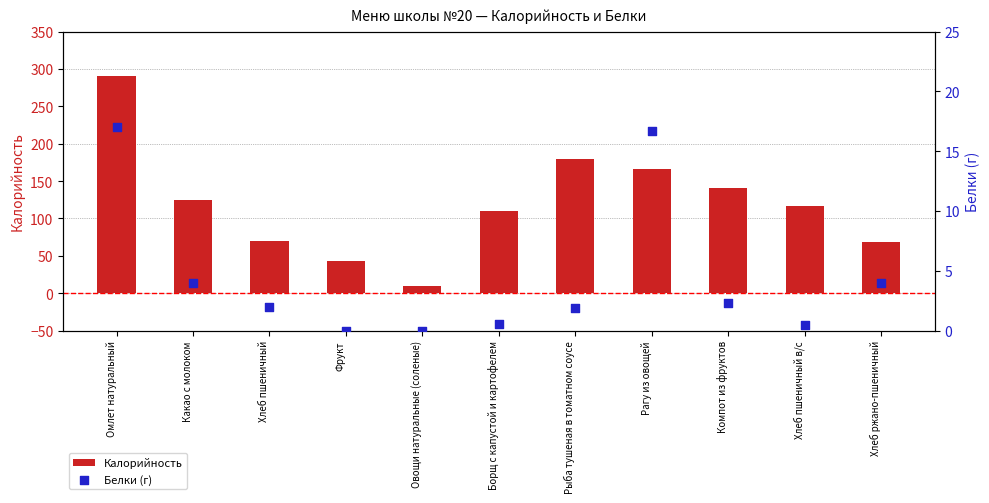

At which category is the sum across all series the highest?

Омлет натуральный